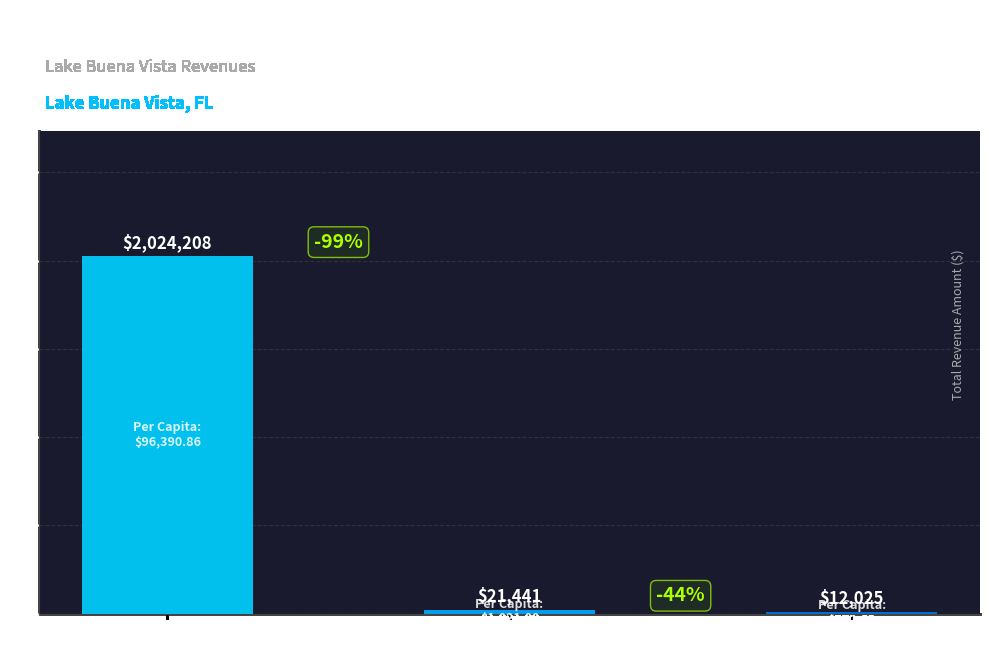

What position from the right is Miscellaneous Revenues?

1